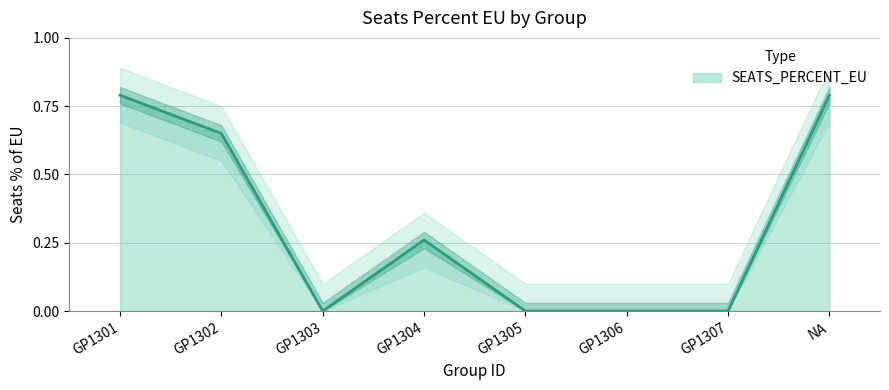

Count the number of categories in the chart.

8